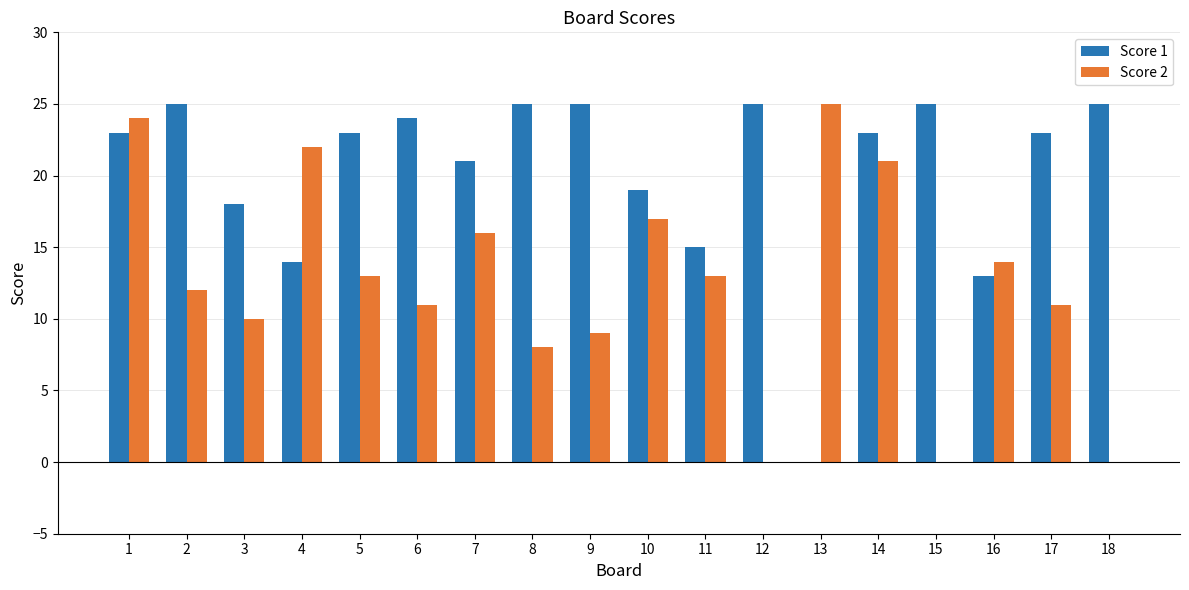

Which series changed the most between 3 and 18?

Score 2